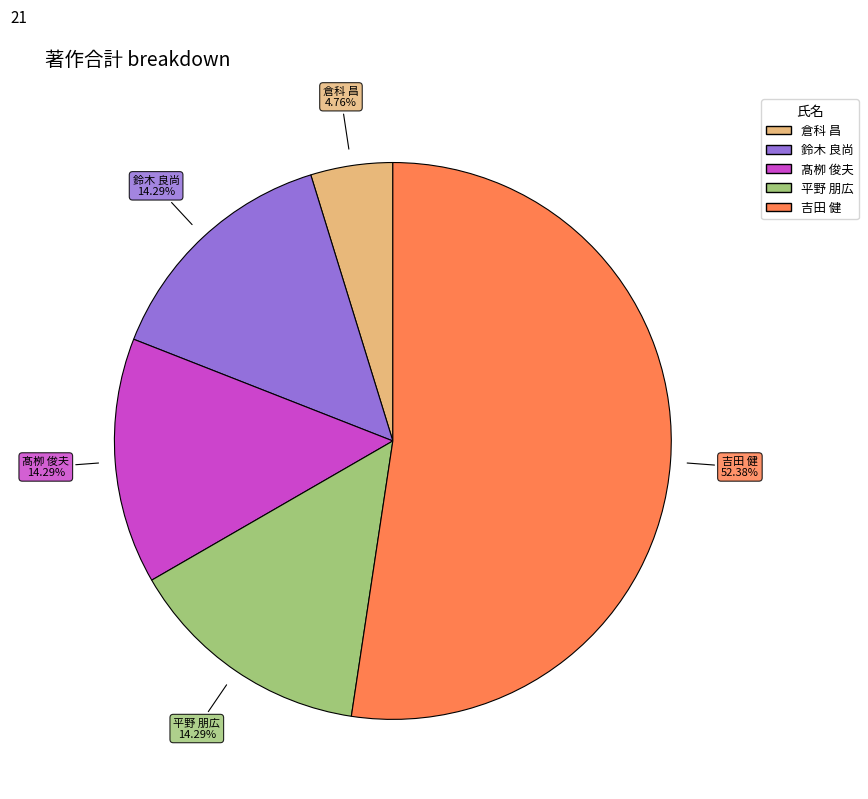

Is there any slice that represents more than half of the pie?

Yes